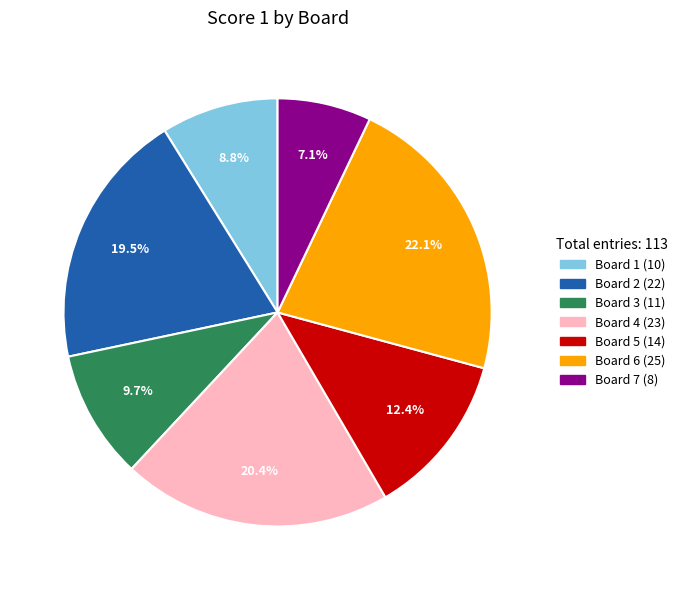

How much of the chart is everything except Board 1?

91.2%